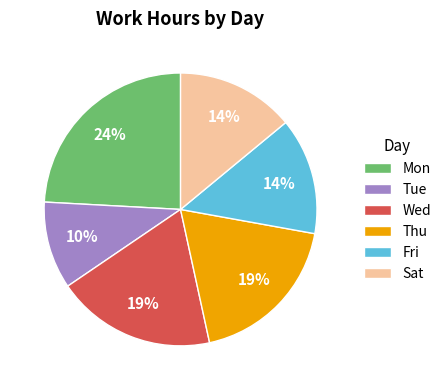

To the nearest percent, what percentage of the pie is Sat?

14%